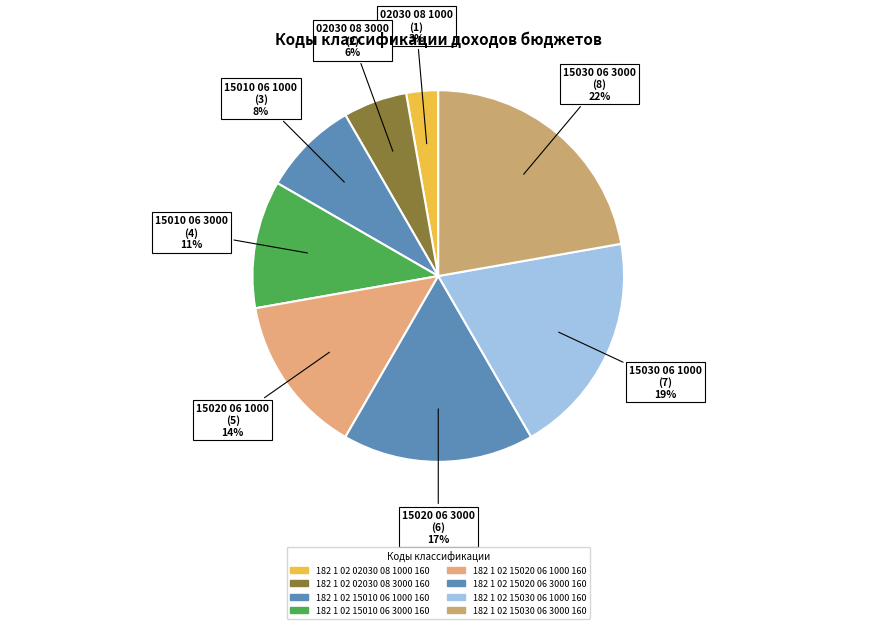

Is it true that 15020 06 3000 (6) is 10% of the pie?

False